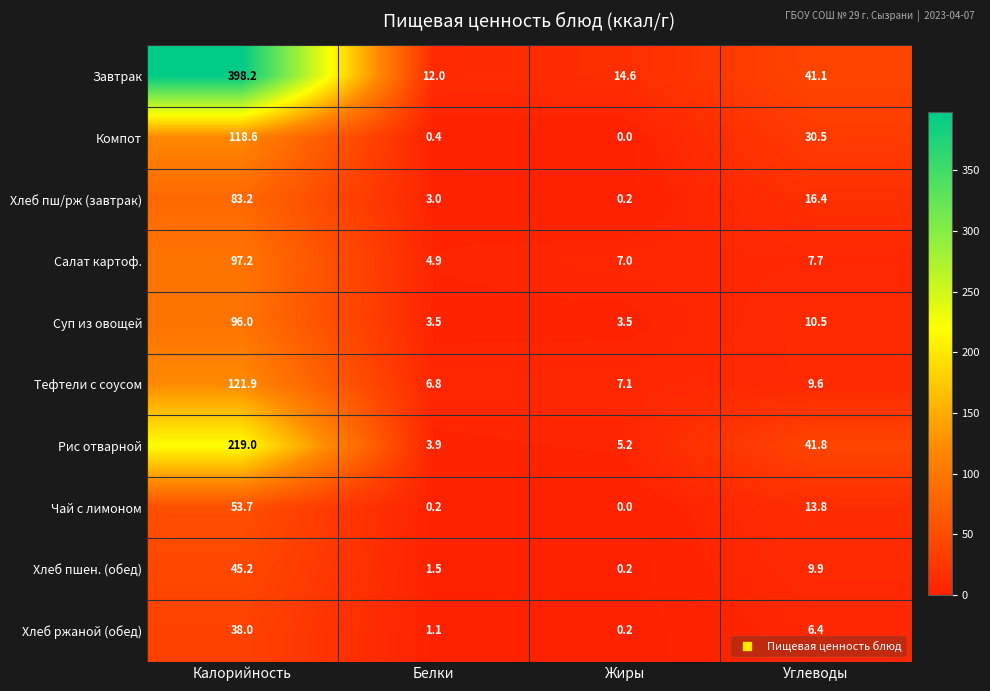

What is the average value of the Хлеб ржаной (обед) series?

11.4